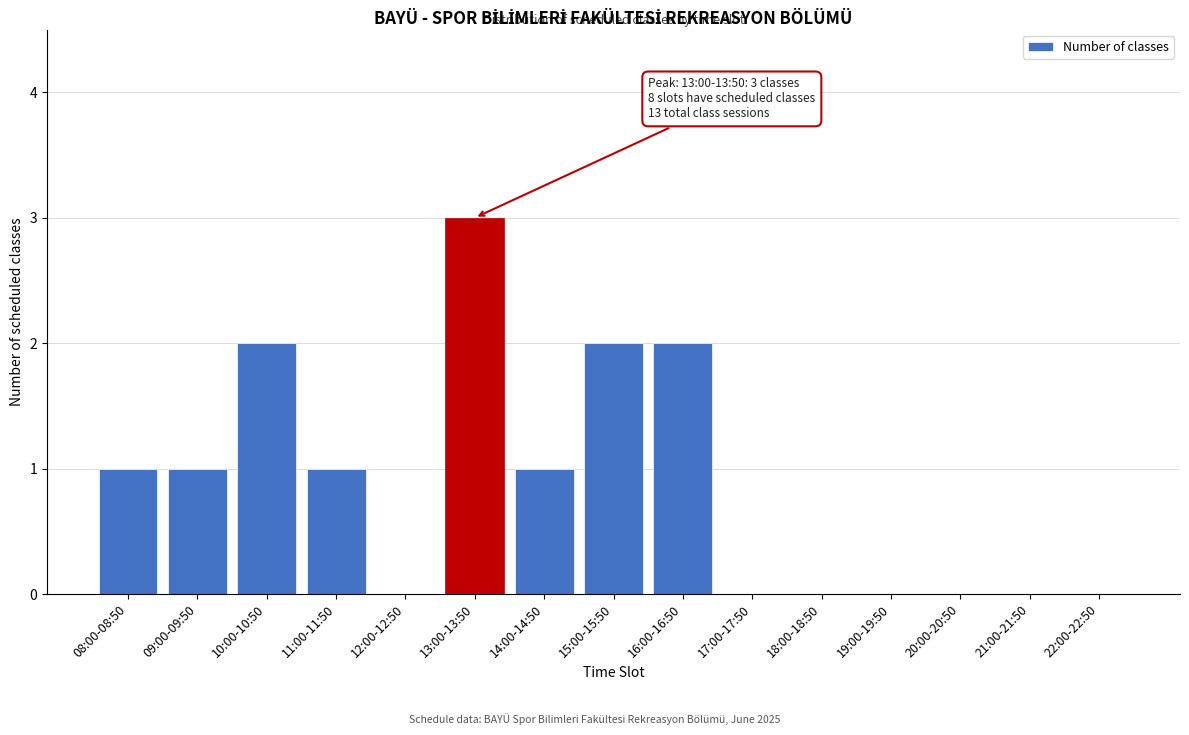

Reading left to right, transcribe all the data shown in this chart.

08:00-08:50=1	09:00-09:50=1	10:00-10:50=2	11:00-11:50=1	12:00-12:50=0	13:00-13:50=3	14:00-14:50=1	15:00-15:50=2	16:00-16:50=2	17:00-17:50=0	18:00-18:50=0	19:00-19:50=0	20:00-20:50=0	21:00-21:50=0	22:00-22:50=0